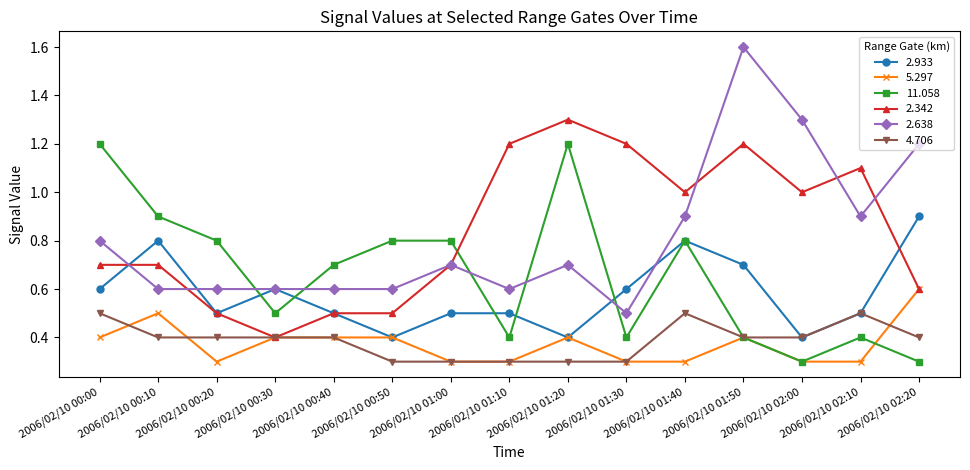

What is the difference between the maximum and minimum values in the 2.638 series?

1.1